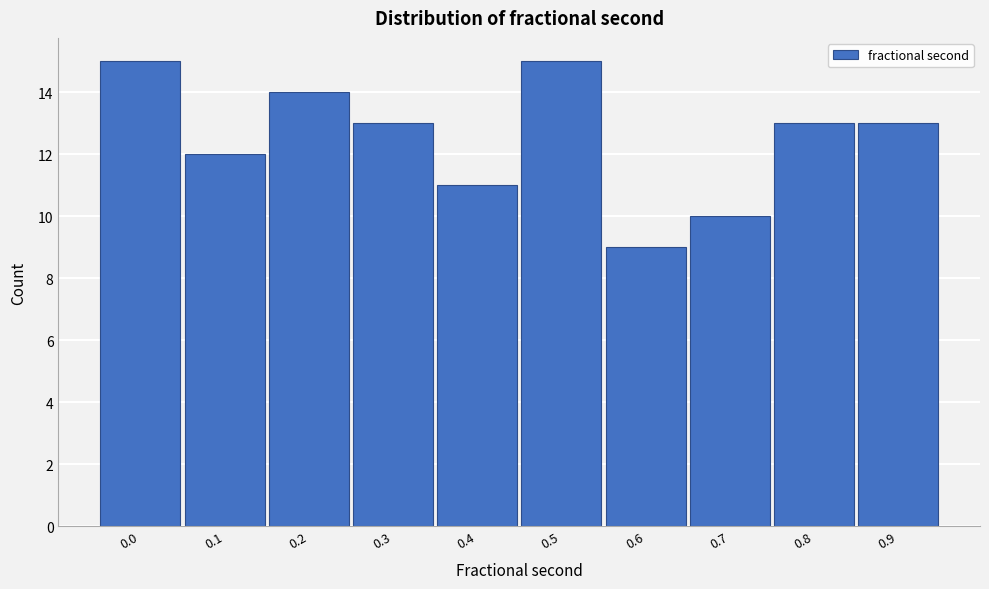

Reading right to left, transcribe all the data shown in this chart.

0.9=13	0.8=13	0.7=10	0.6=9	0.5=15	0.4=11	0.3=13	0.2=14	0.1=12	0.0=15